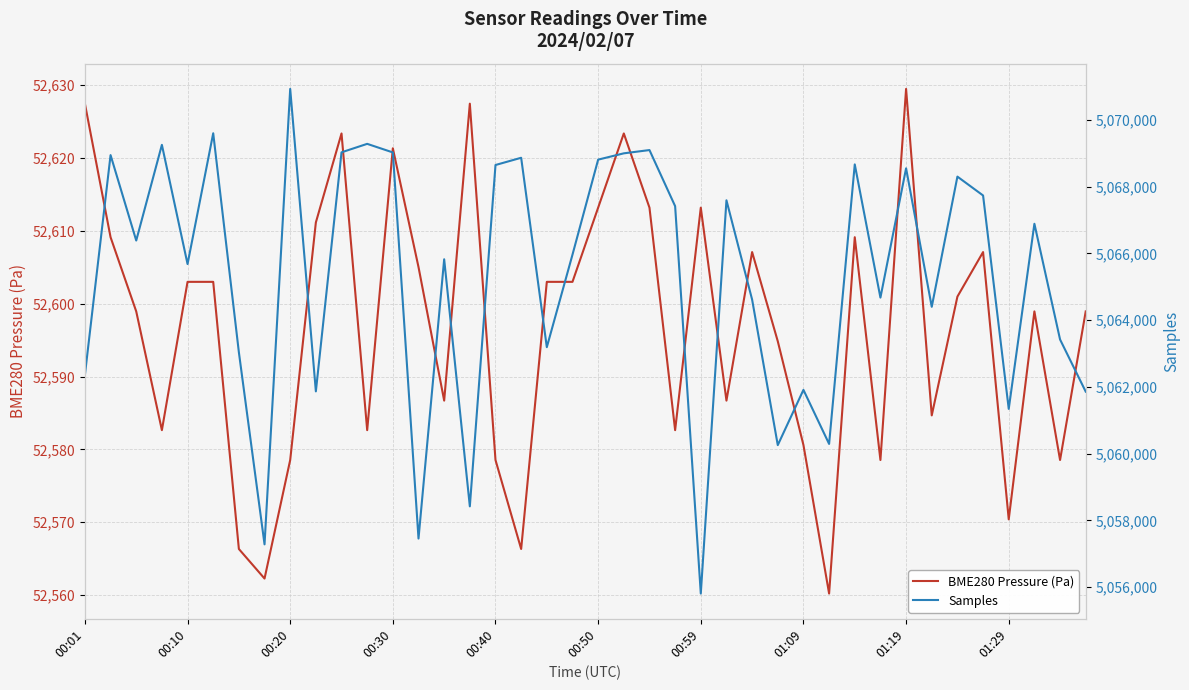

What is the total value across all series at 29?

5112851.2